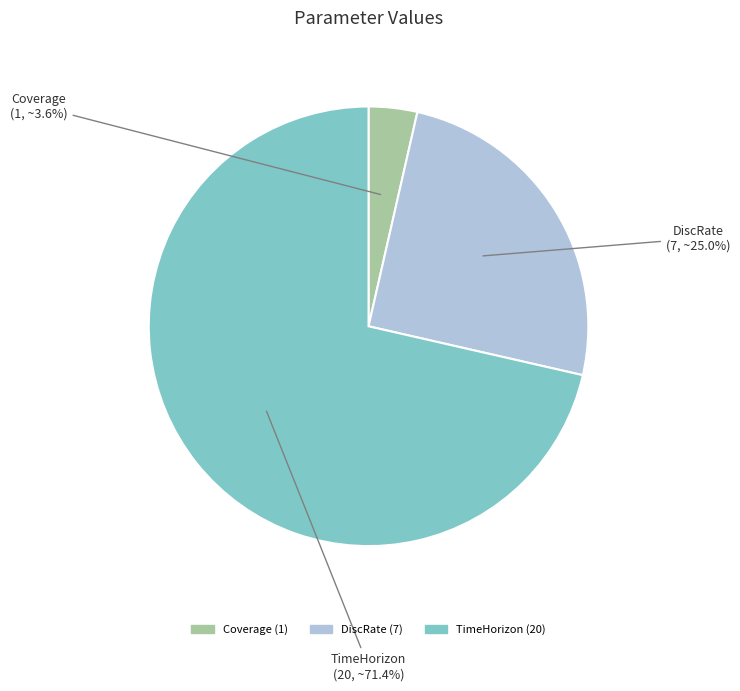

Between TimeHorizon and Coverage, which is larger?

TimeHorizon